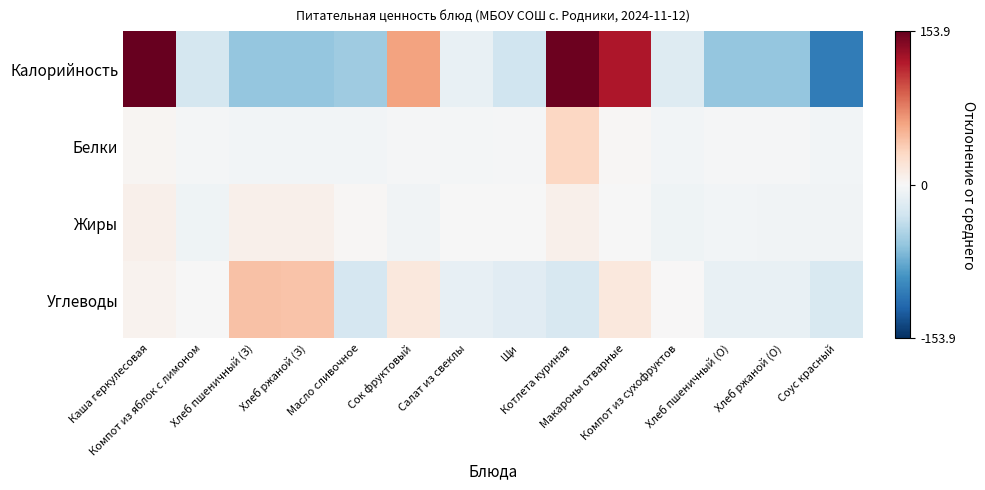

Which category has the highest value across all series?

Каша геркулесовая